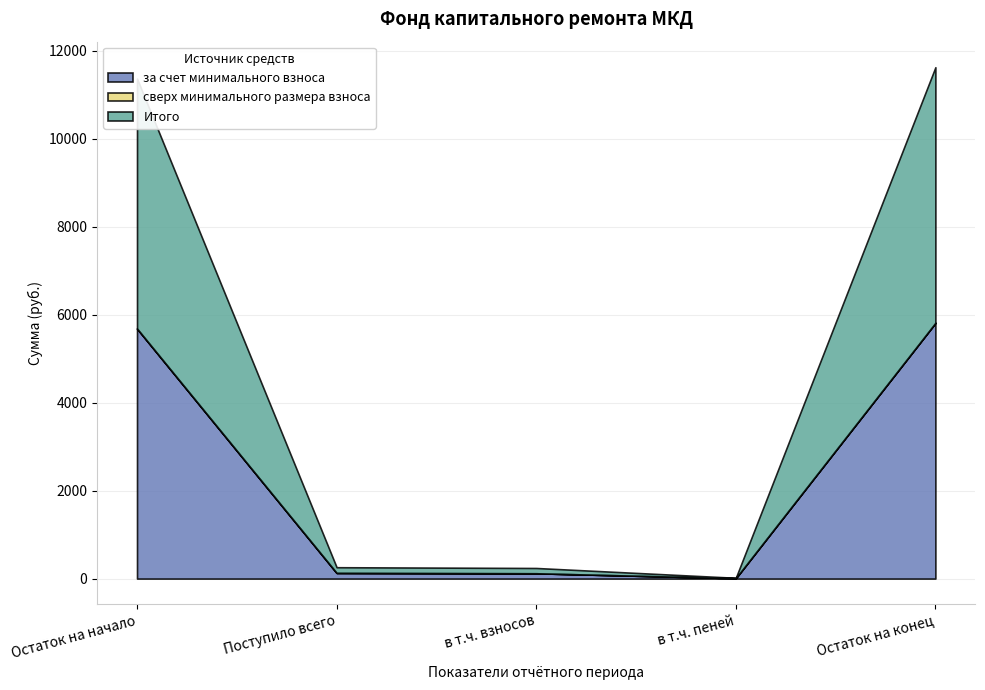

What is the total value across all series at Поступило всего?

258.0